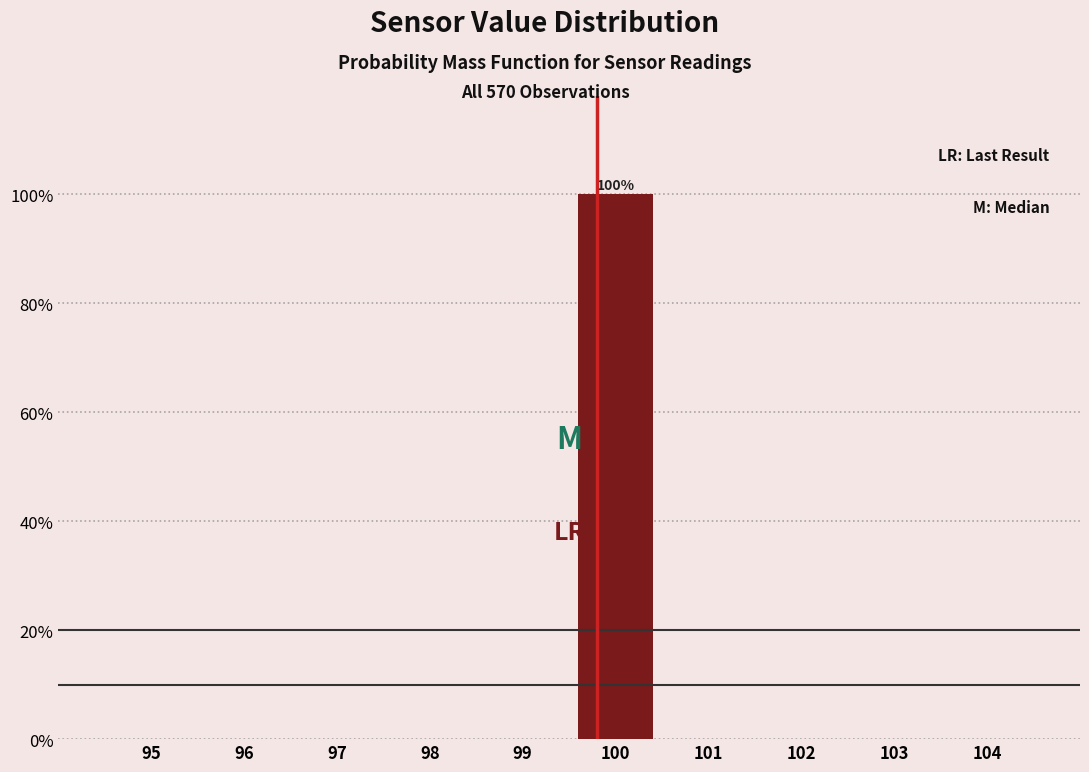

Reading right to left, transcribe all the data shown in this chart.

104=0	103=0	102=0	101=0	100=100	99=0	98=0	97=0	96=0	95=0